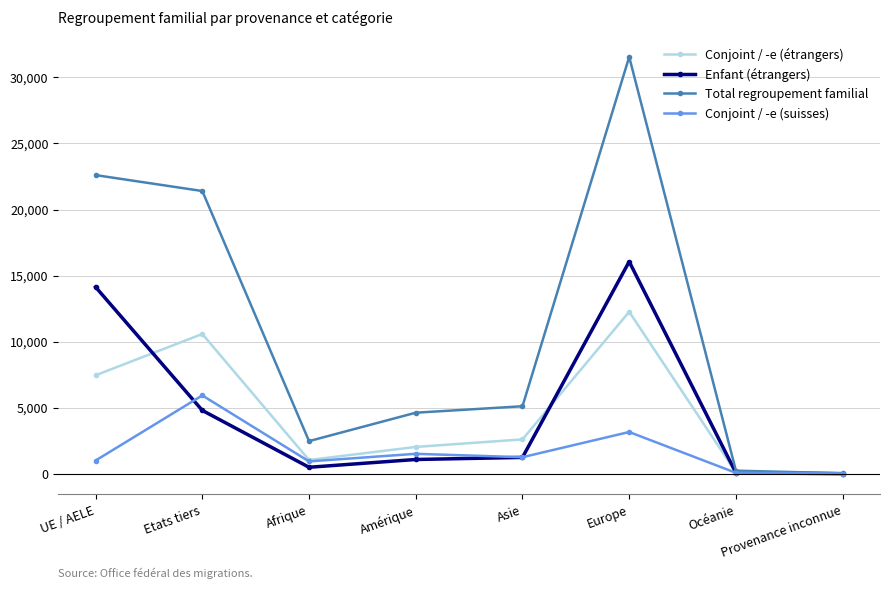

Rank the series by their maximum value, from highest to lowest.

Total regroupement familial, Enfant (étrangers), Conjoint / -e (étrangers), Conjoint / -e (suisses)